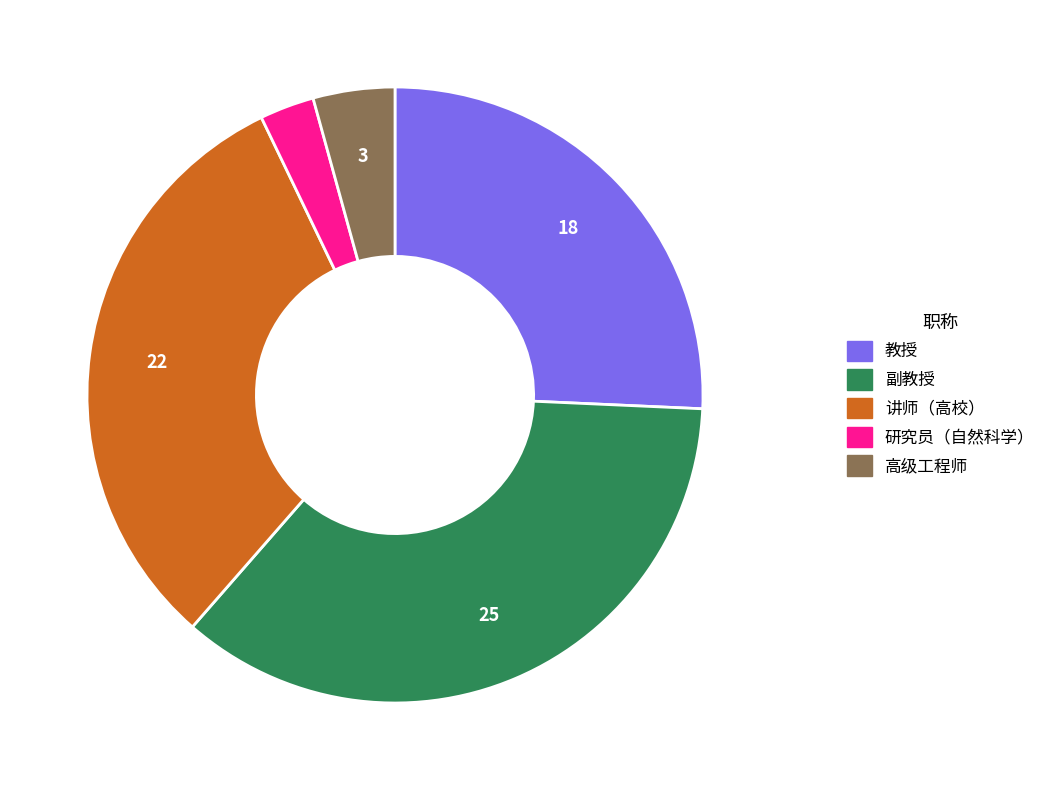

Between 讲师（高校） and 研究员（自然科学）, which is larger?

讲师（高校）